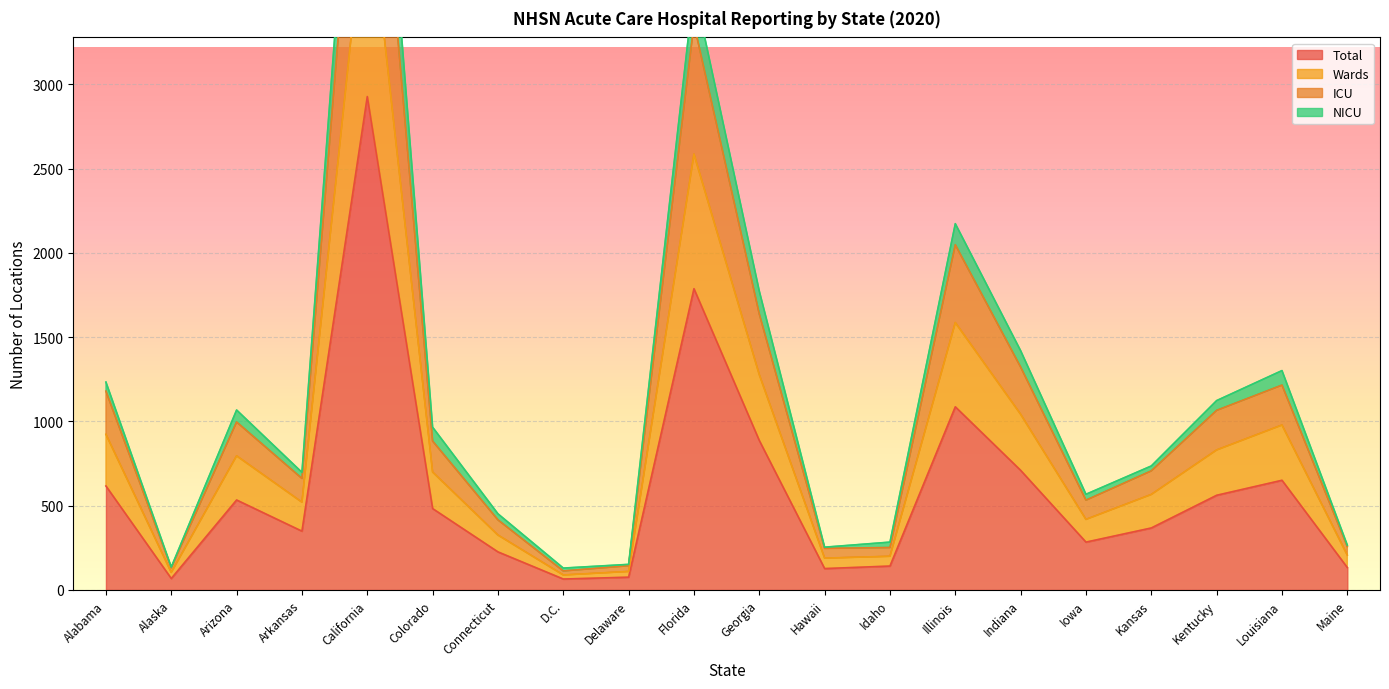

At which label does Total reach its peak?

California